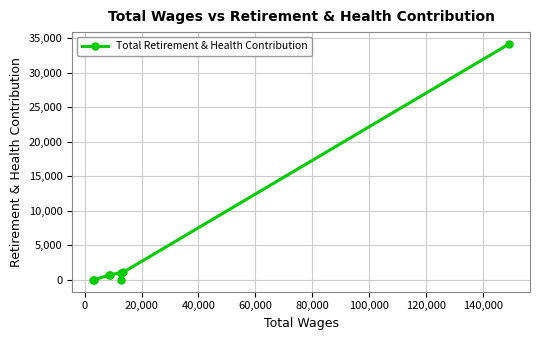

What is the maximum value shown in the chart?

34173